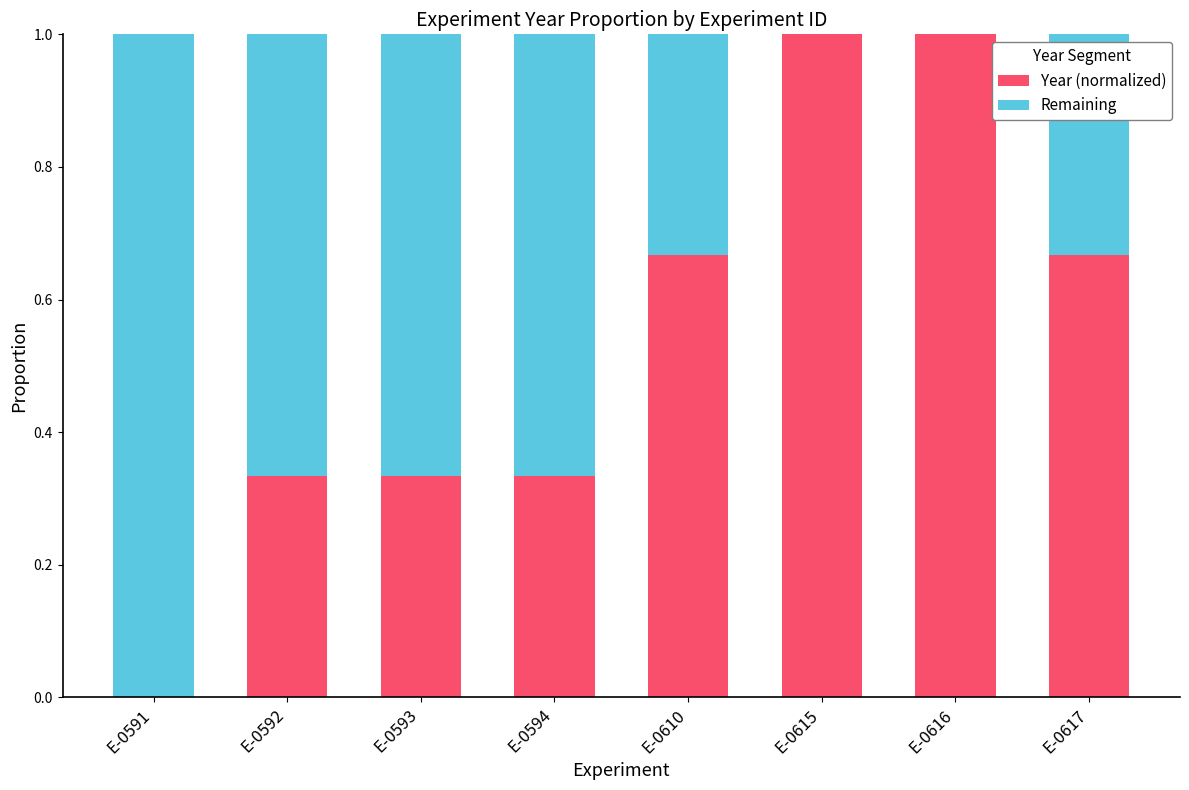

The value of Year (normalized) at E-0594 is 0.2. True or false?

False